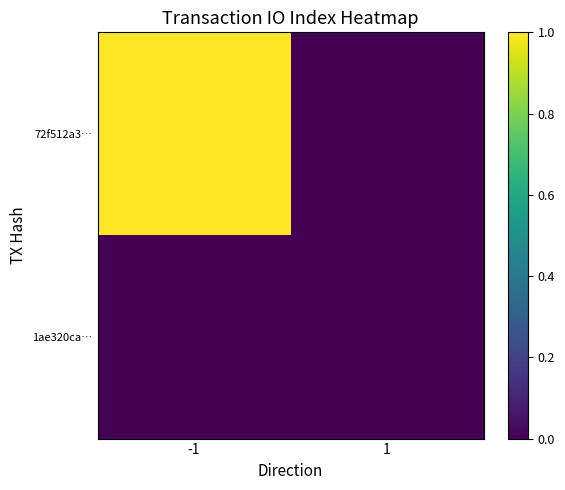

At how many categories does at least one series exceed 0?

1